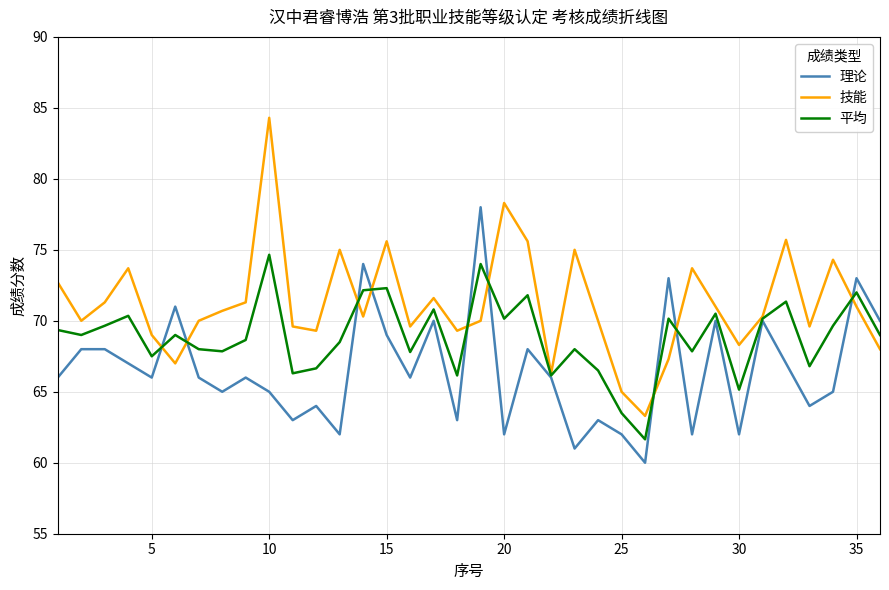

How many interior local valleys does the 理论 series have?

12